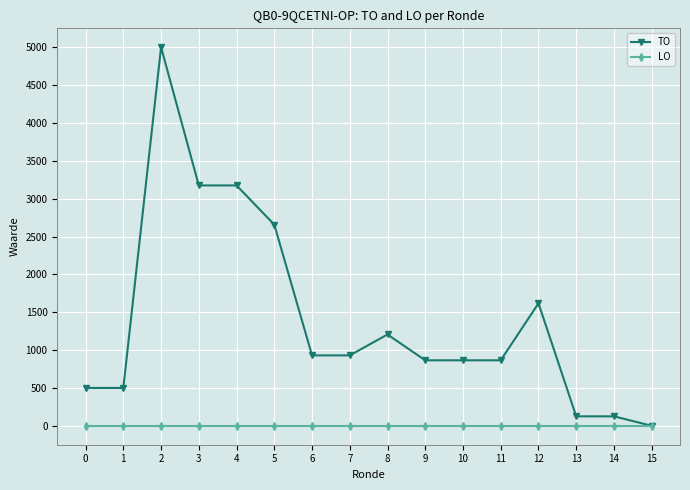

Which series has the largest range (max minus min)?

TO